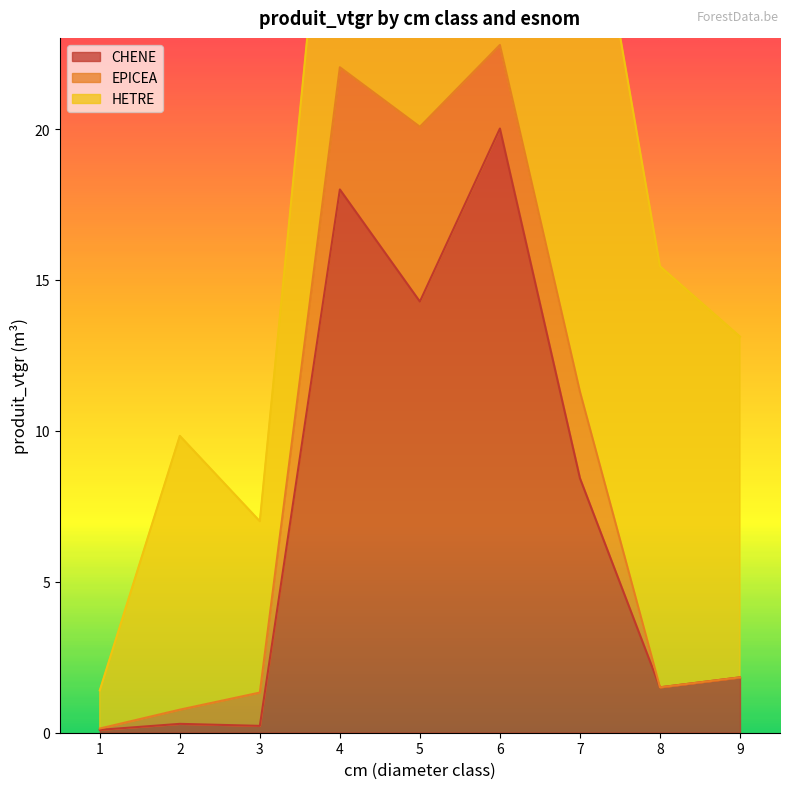

How many lines are shown in the chart?

3